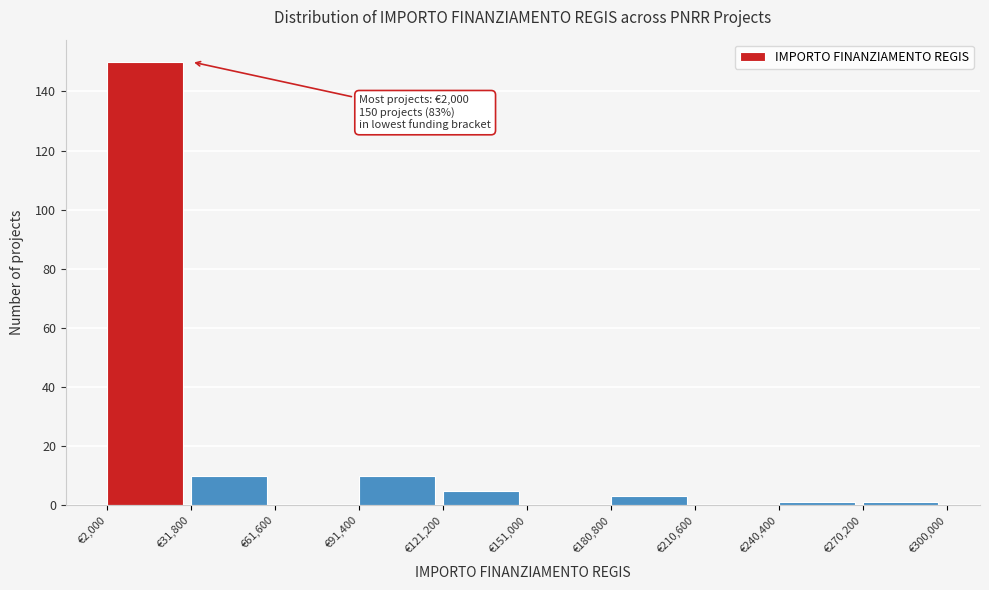

Over which range of the x-axis is the bar tallest?

0 to 30000